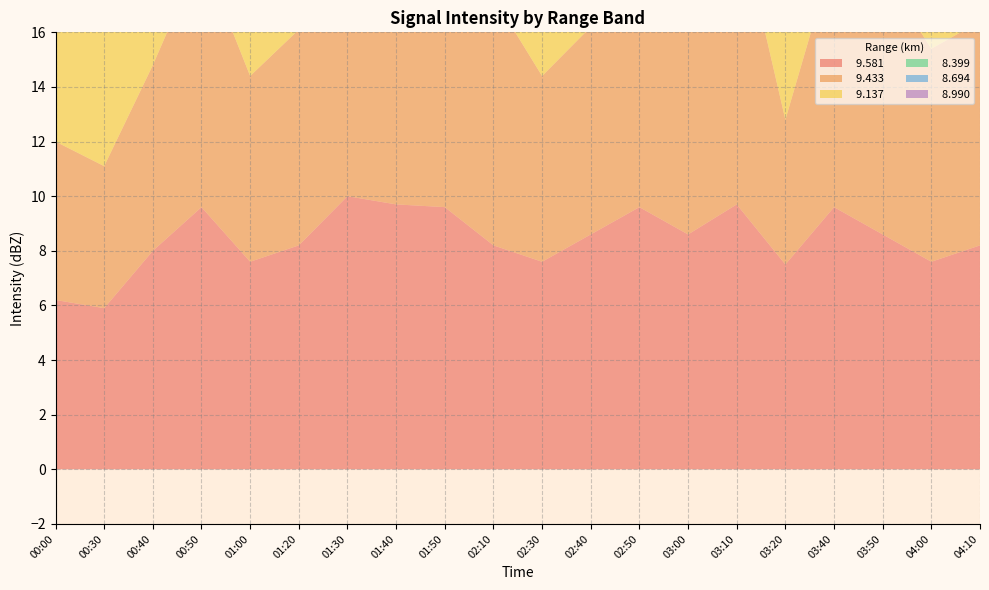

Reading left to right, transcribe all the data shown in this chart.

  9.581: 6.2	5.9	8.0	9.6	7.6	8.2	10.0	9.7	9.6	8.2	7.6	8.6	9.6	8.6	9.7	7.5	9.6	8.6	7.6	8.2
  9.433: 5.8	5.2	6.8	9.3	6.8	7.9	8.1	10.3	9.7	9.1	6.8	7.6	8.9	10.4	10.8	5.3	9.3	9.6	7.8	8.2
  9.137: 4.8	5.1	5.1	8.0	5.1	6.3	8.6	9.3	8.5	8.8	7.3	8.1	9.3	9.3	9.3	7.9	8.6	8.9	8.1	7.5
  8.399: 4.3	4.9	4.5	4.1	4.6	4.6	4.3	4.1	5.3	5.5	5.3	4.1	5.0	4.7	4.9	3.8	5.5	5.7	4.9	4.9
  8.694: 3.8	5.2	3.7	4.5	5.6	3.4	4.2	4.0	4.0	4.2	4.0	3.3	4.2	4.1	4.2	3.1	4.7	4.4	4.2	4.7
  8.990: 4.8	5.4	4.9	4.9	5.1	3.8	4.1	3.6	4.0	4.1	3.6	2.7	3.4	3.6	3.6	2.6	4.1	4.1	3.1	4.1